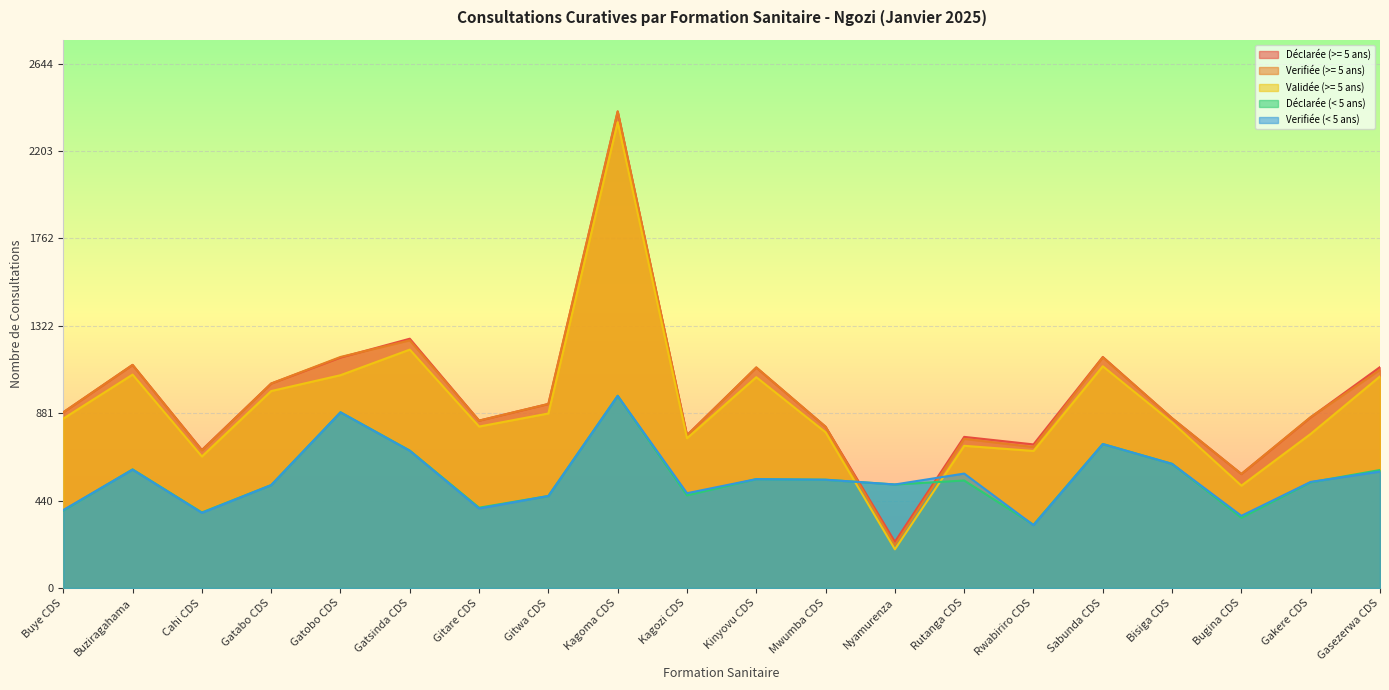

What is the label of the 8th point from the right?

Nyamurenza